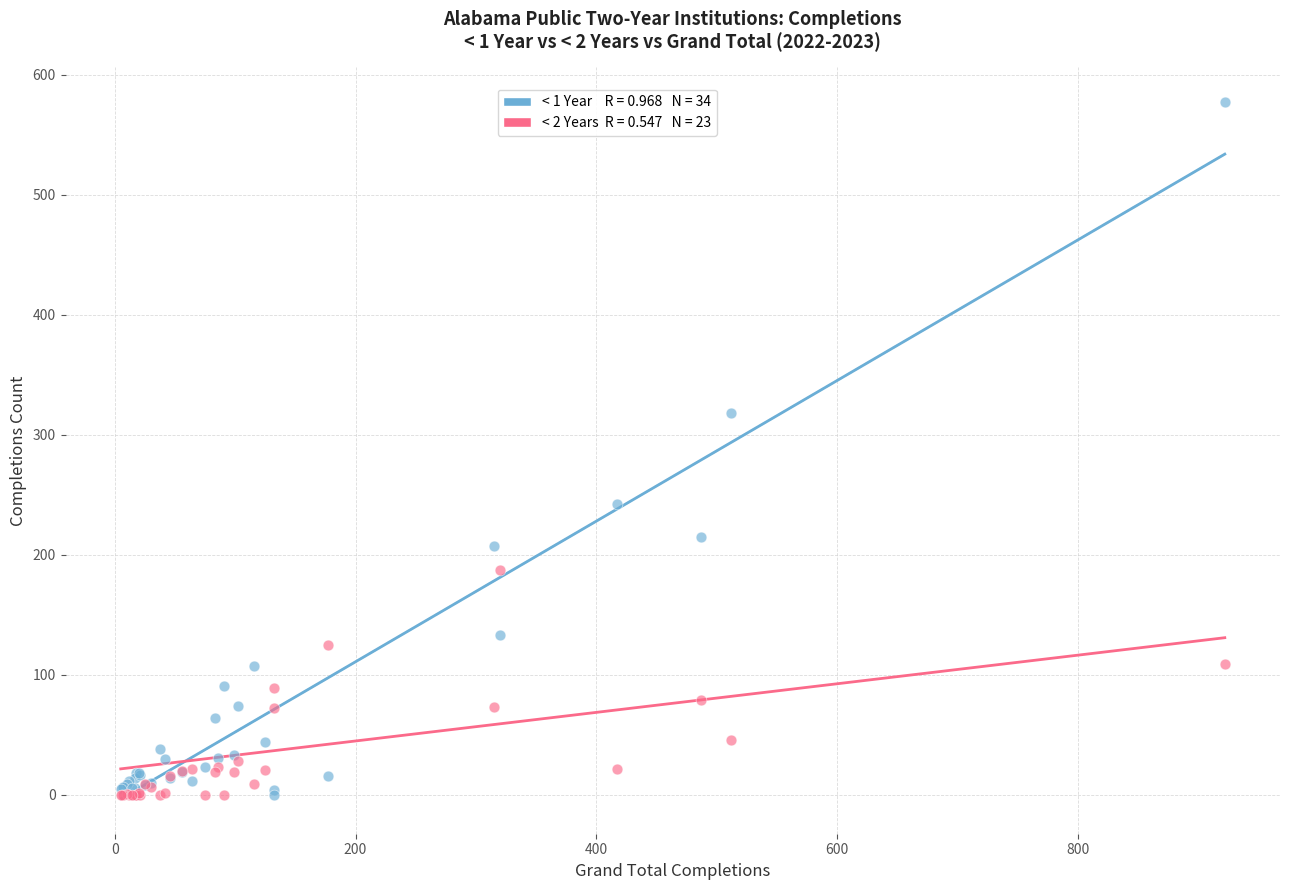

Across all series, what Y value is closest to 288?

318